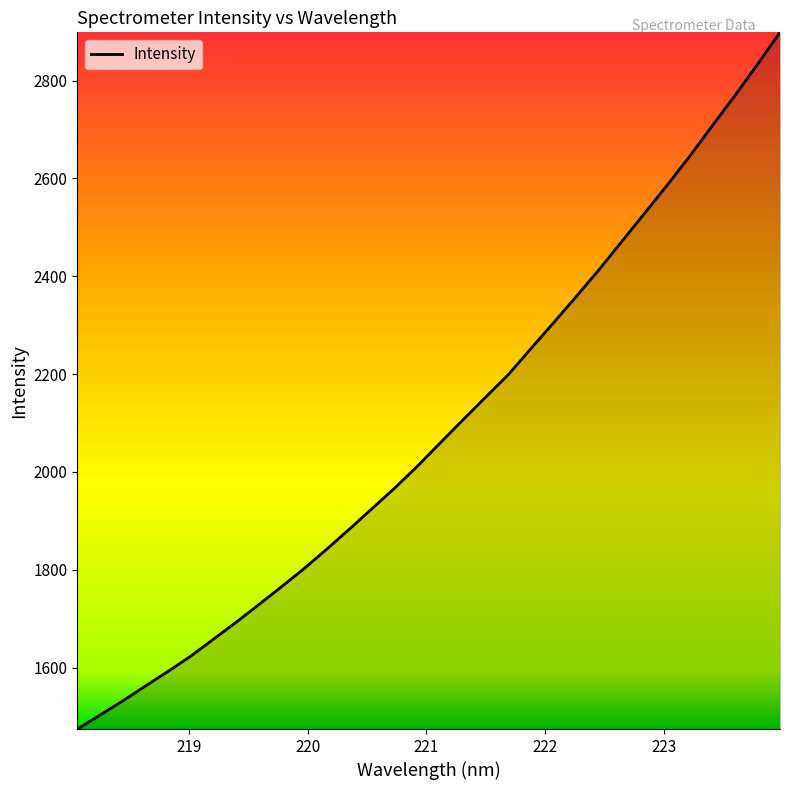

What is the greatest value displayed?

2898.7